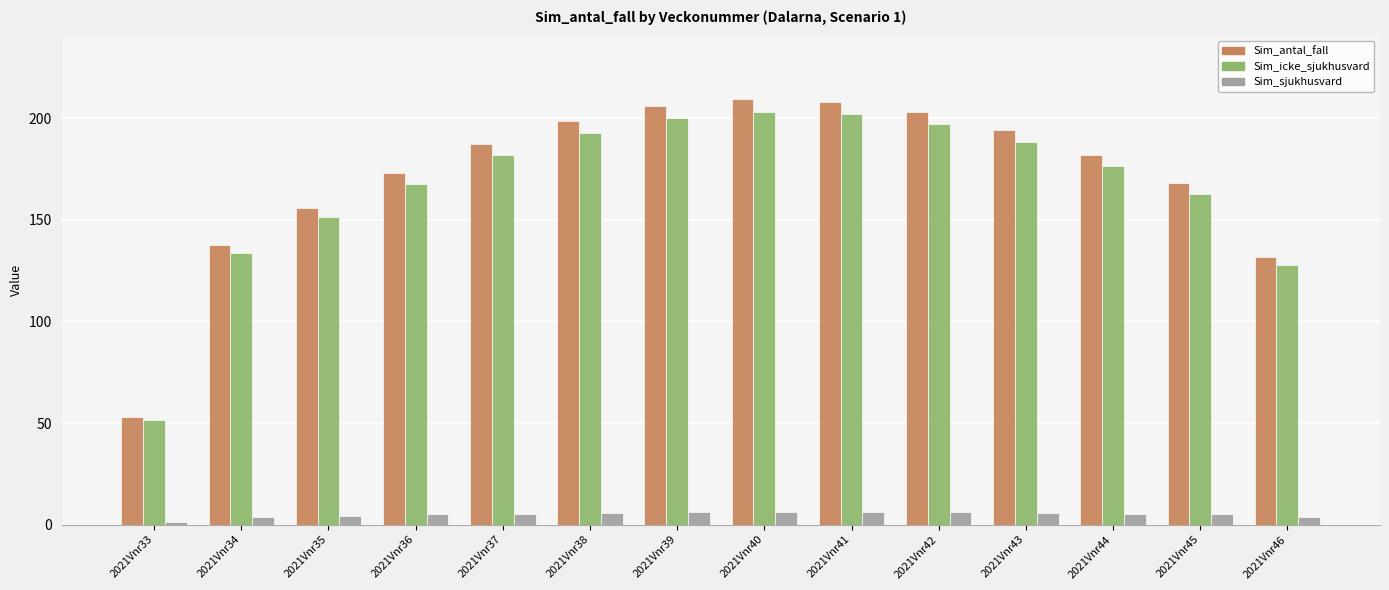

What is the highest value of the Sim_icke_sjukhusvard series?

203.2